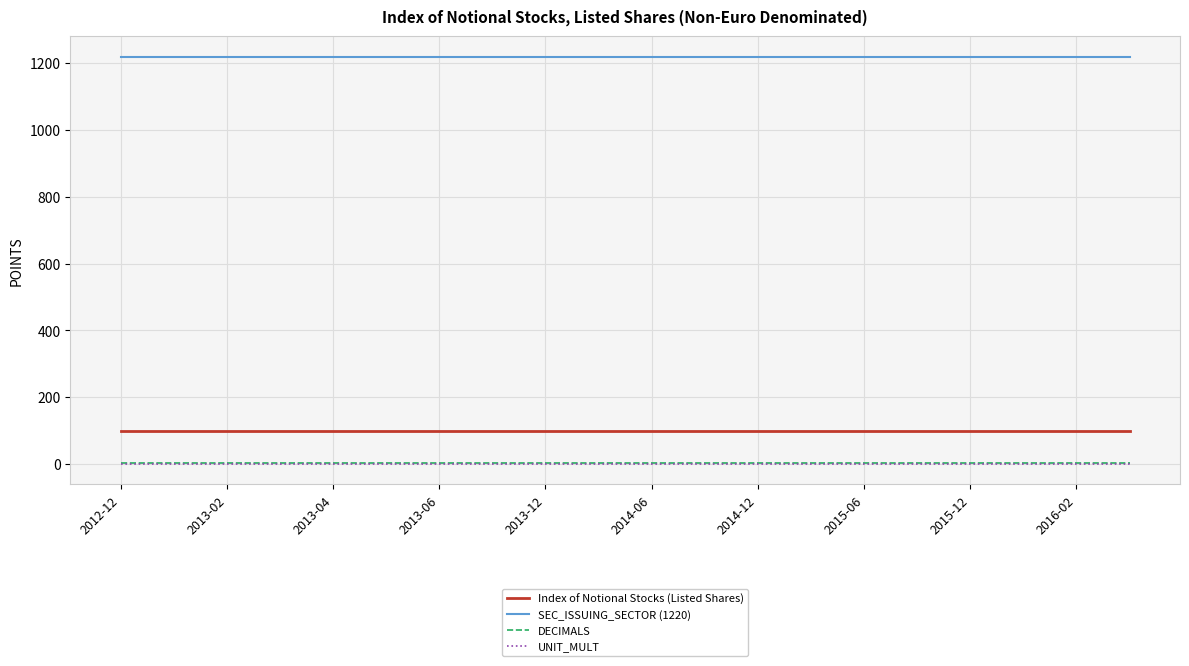

What is the greatest value displayed?

1220